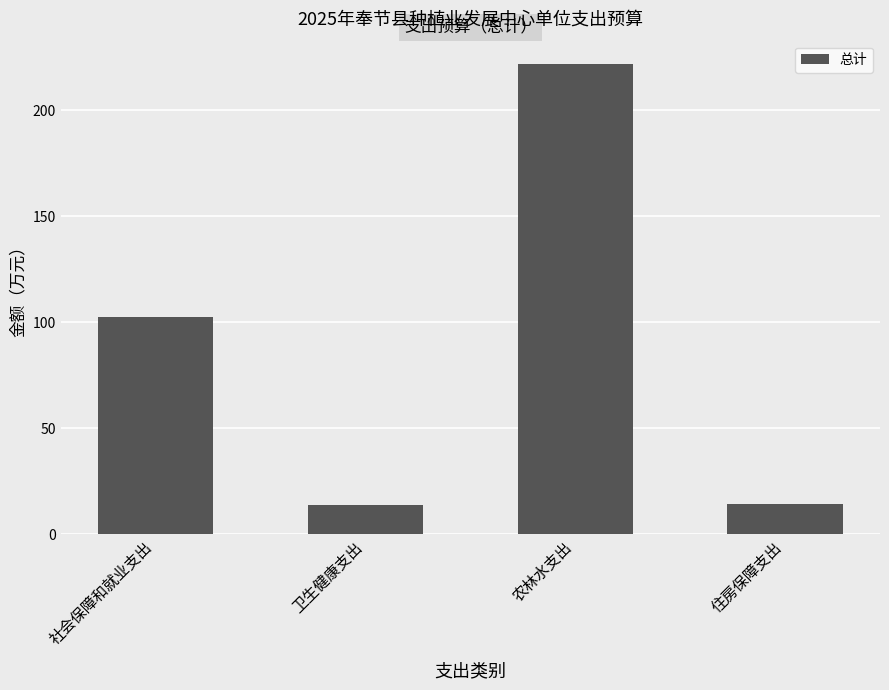

What is the label of the 2nd bar from the right?

农林水支出